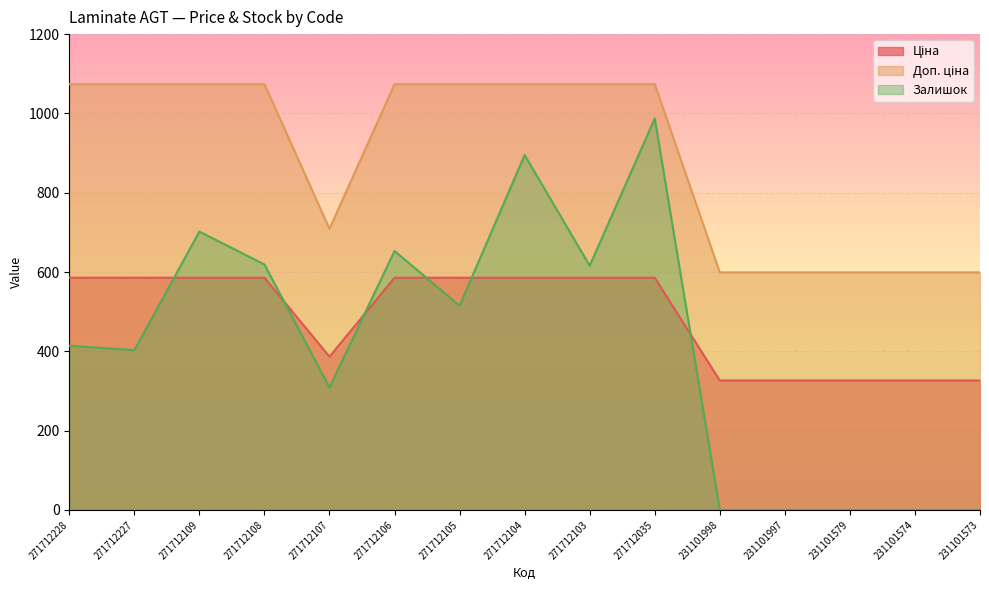

What is the value of the Ціна point at the 3rd from the left?

585.6